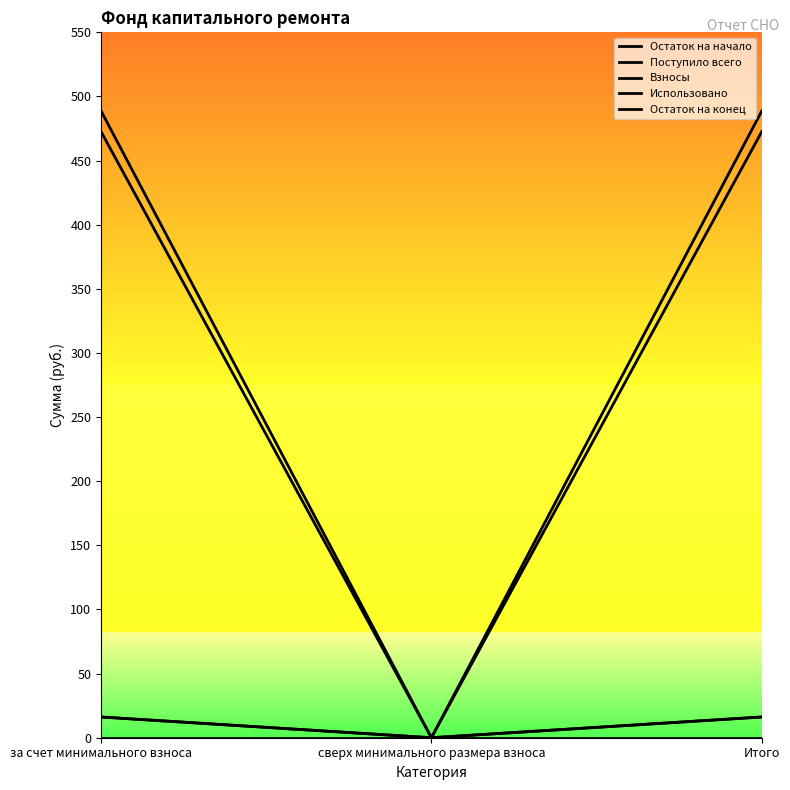

Which label corresponds to the largest value in the chart?

за счет минимального взноса